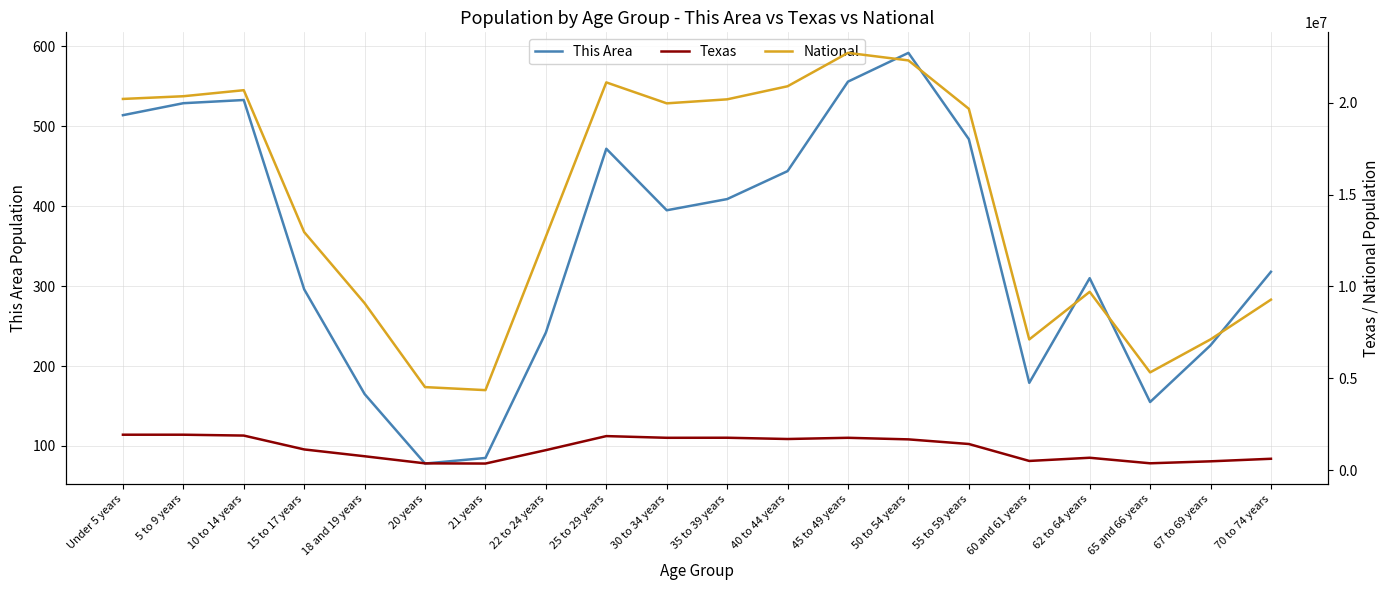

Which series changed the most between 5 to 9 years and 62 to 64 years?

National